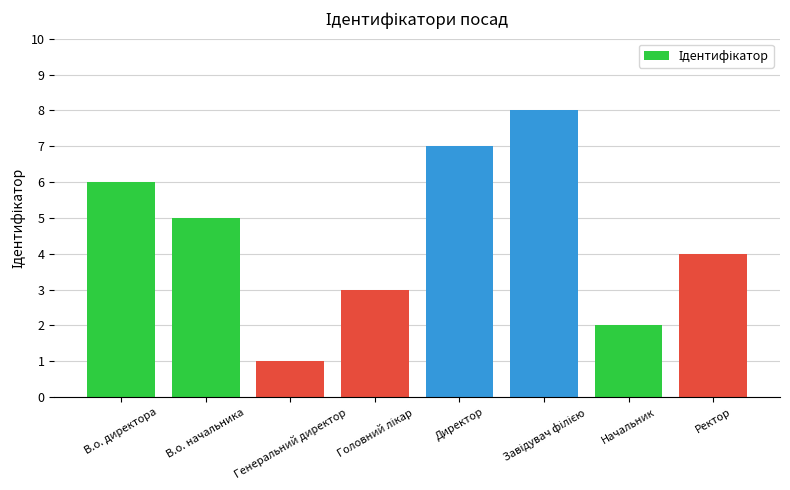

Where is the data nearest to the value 4?

Ректор